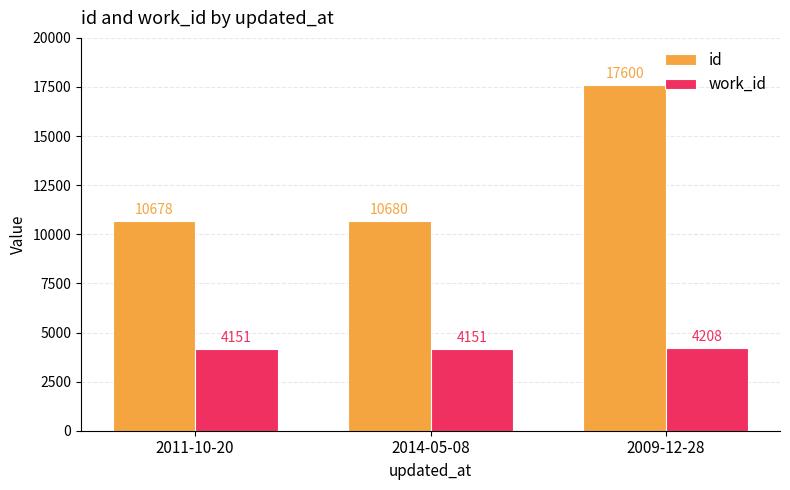

What is the minimum value shown in the chart?

4151